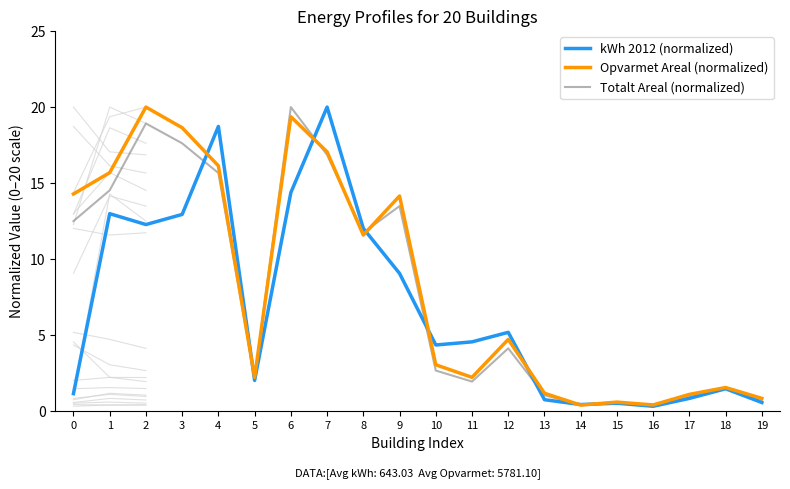

Is this an area chart (filled region under the line)?

No